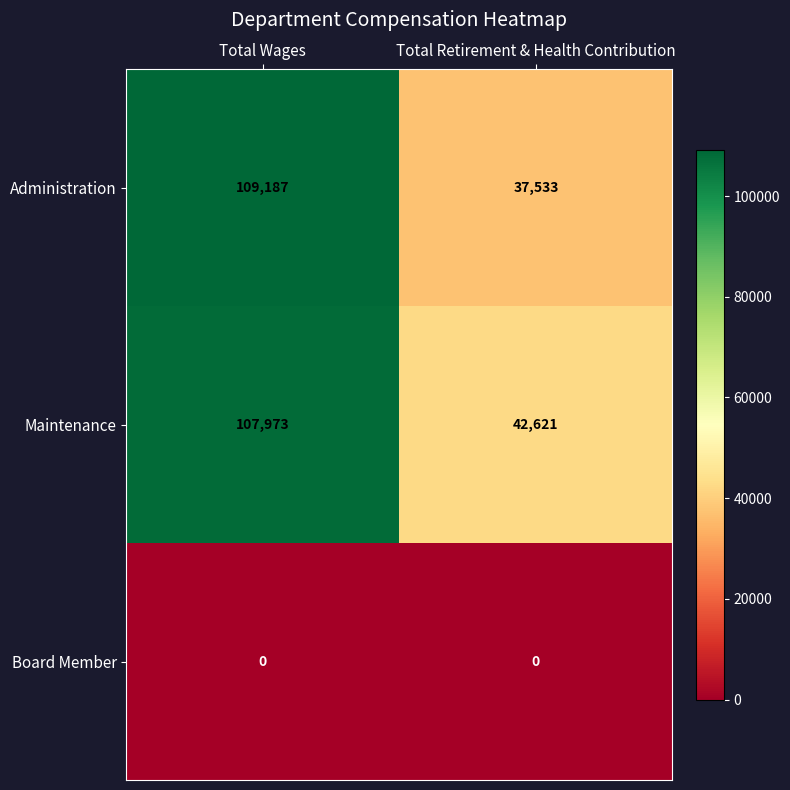

Rank the series by their maximum value, from lowest to highest.

Board Member, Maintenance, Administration